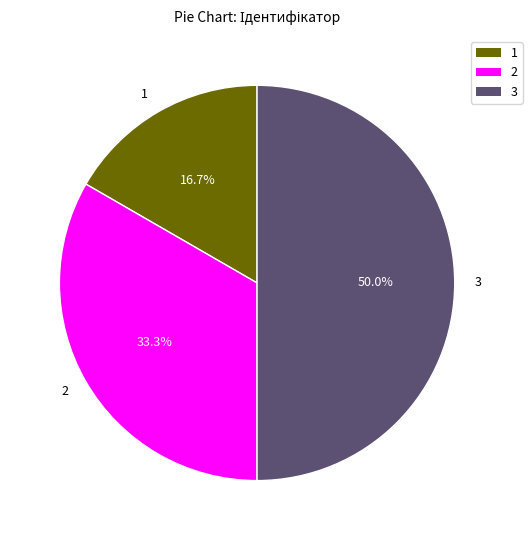

How many slices are in this pie chart?

3